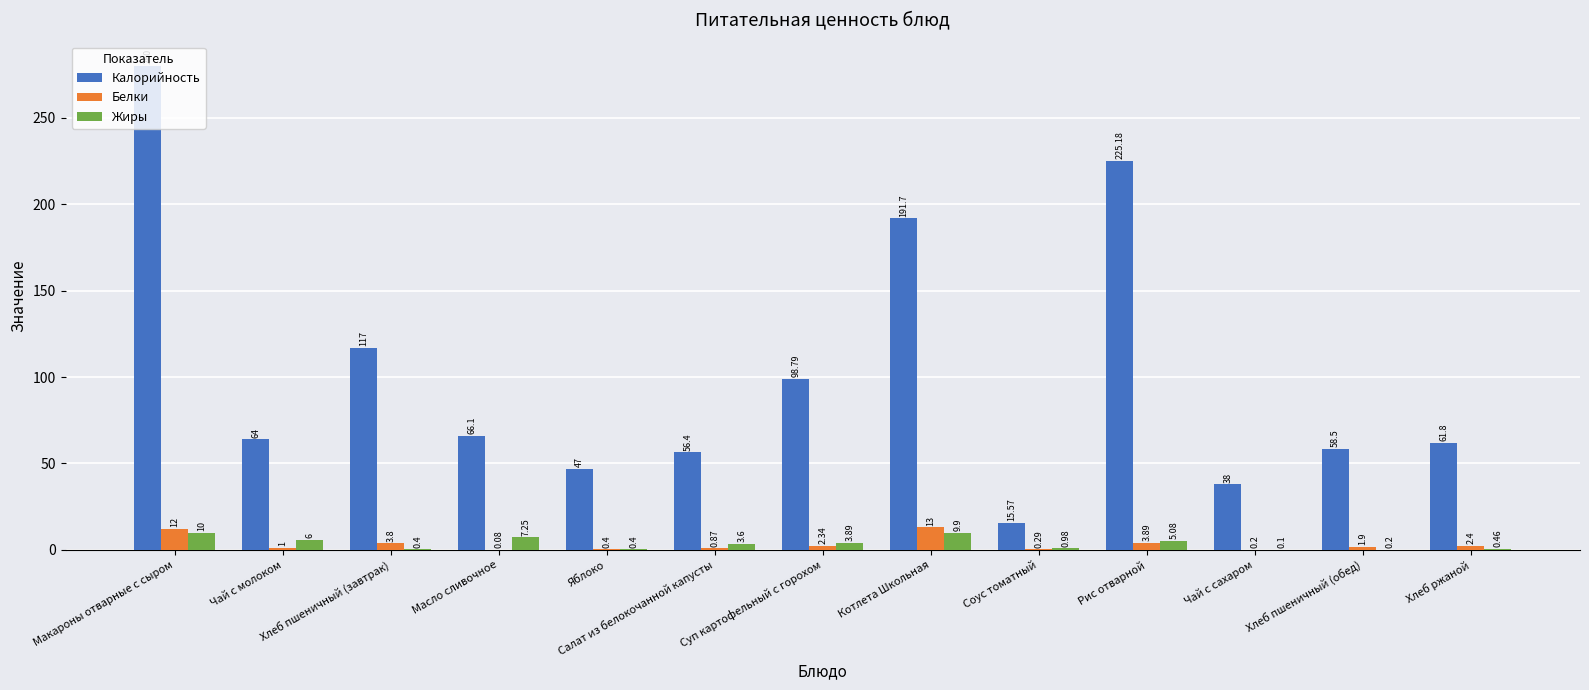

Between Котлета Школьная and Соус томатный, which series saw the biggest shift?

Калорийность